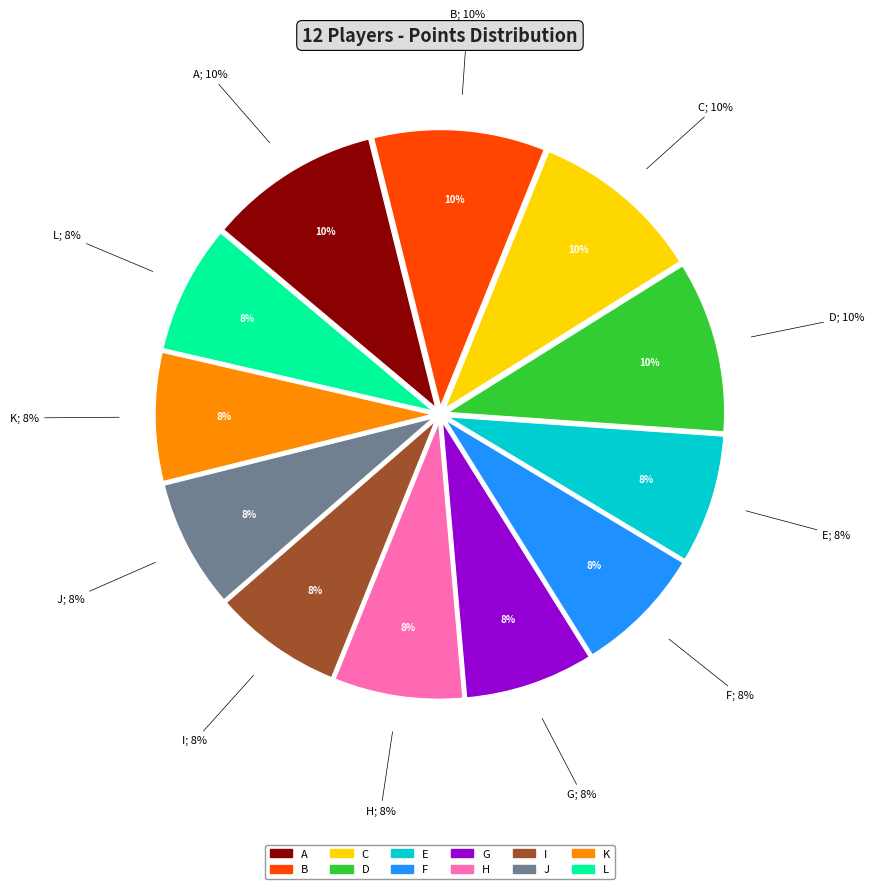

Is E the majority of the pie?

No